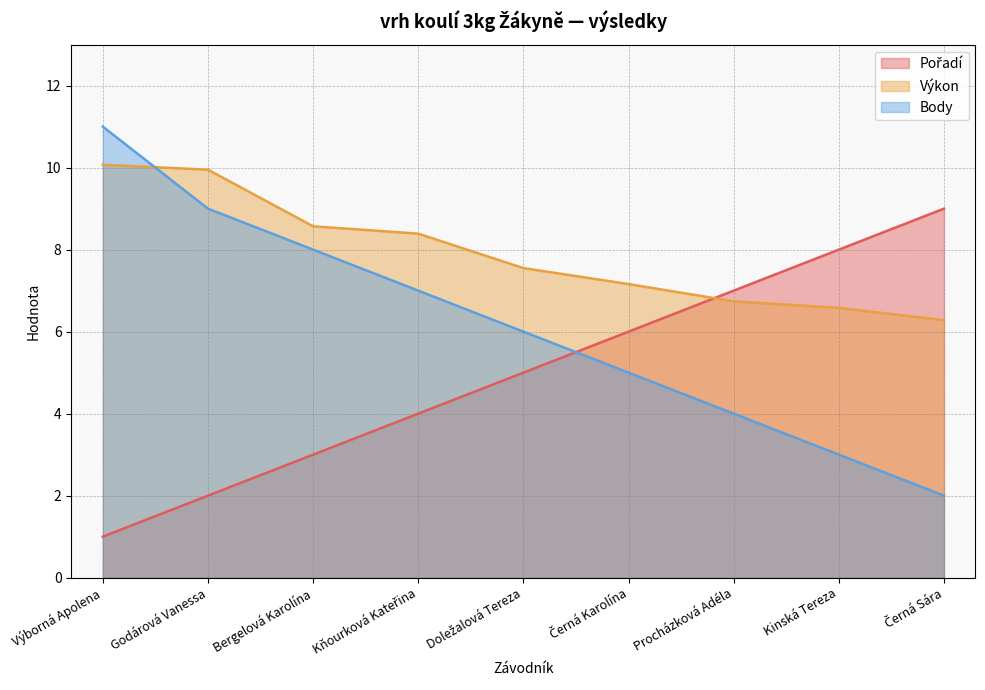

Is the value of Výkon at Černá Sára greater than the value of Body at Bergelová Karolína?

No